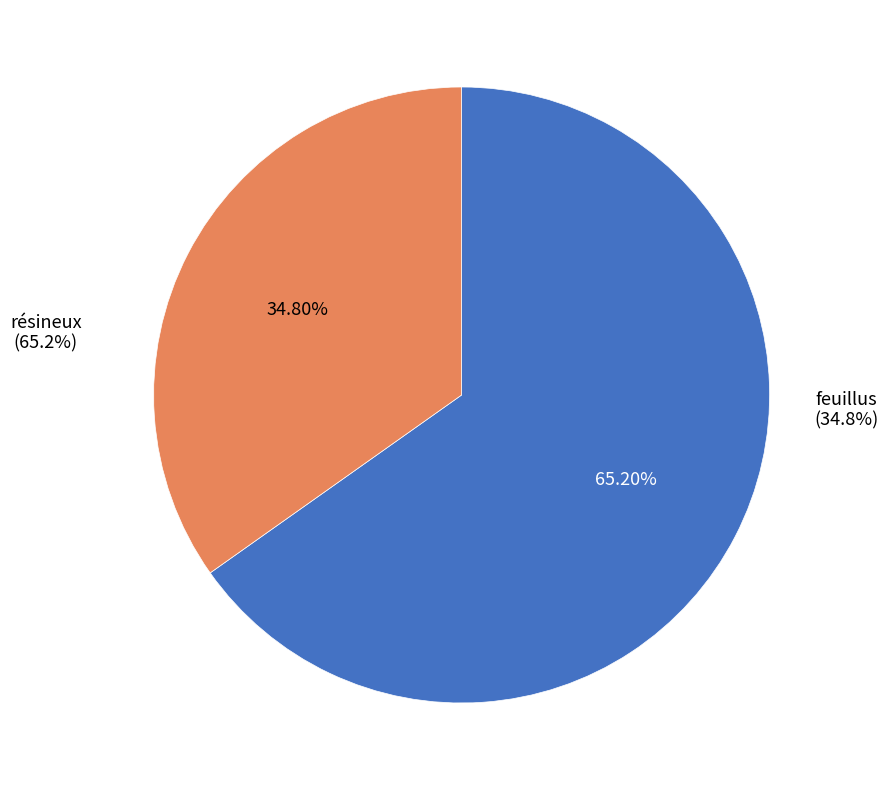

Is there a majority slice in this chart?

Yes